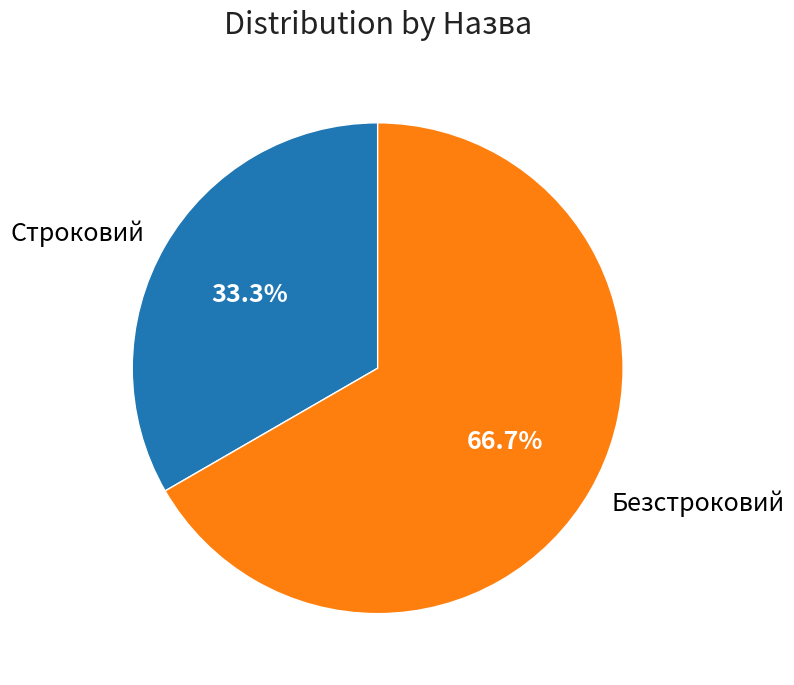

Which category has the smallest portion of the pie?

Строковий